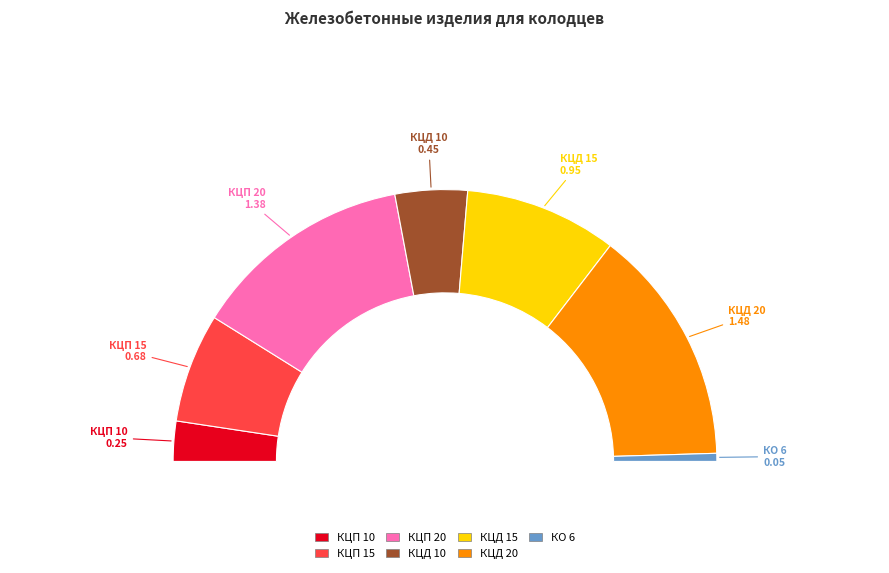

What is the largest slice in the pie chart?

КЦД 20